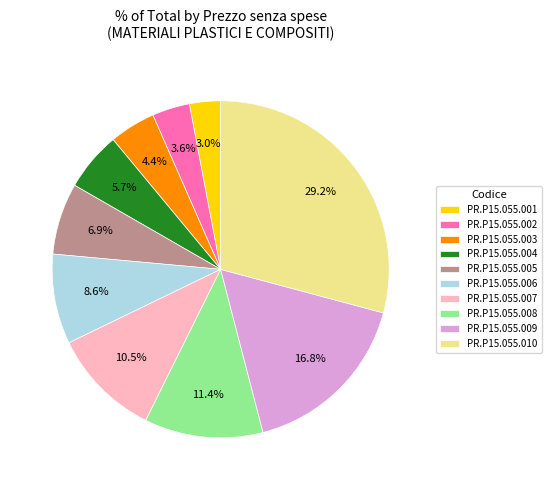

To the nearest percent, what is the average slice percentage?

10%